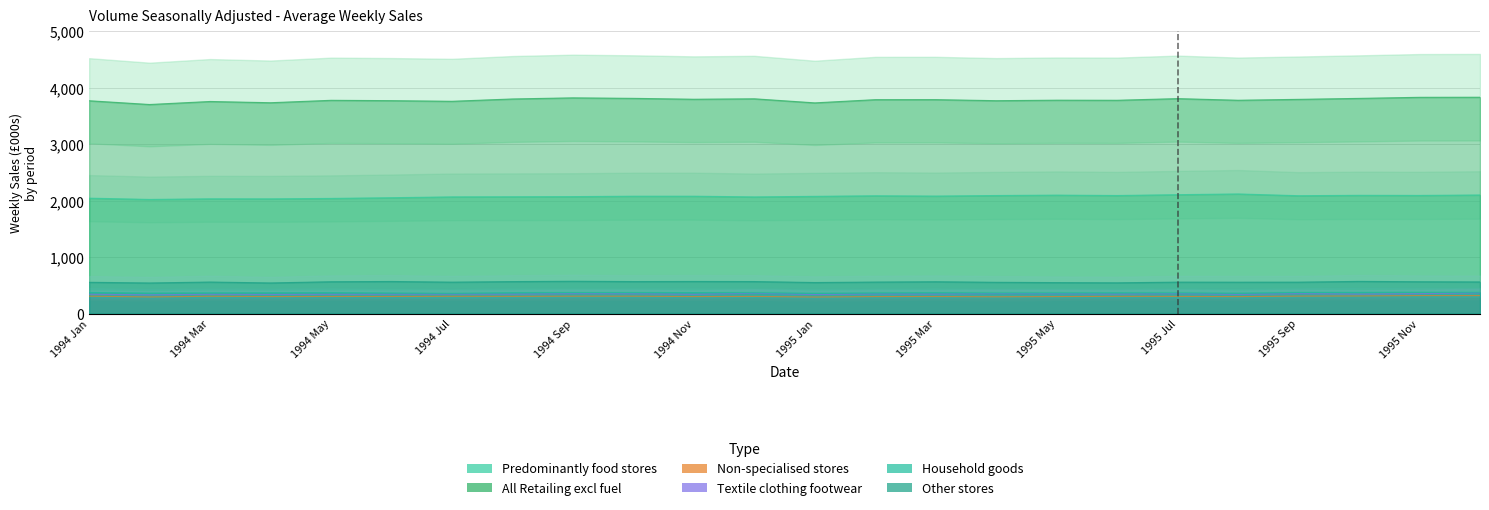

True or false: Household goods has more than 1 points higher than both neighbors.

True